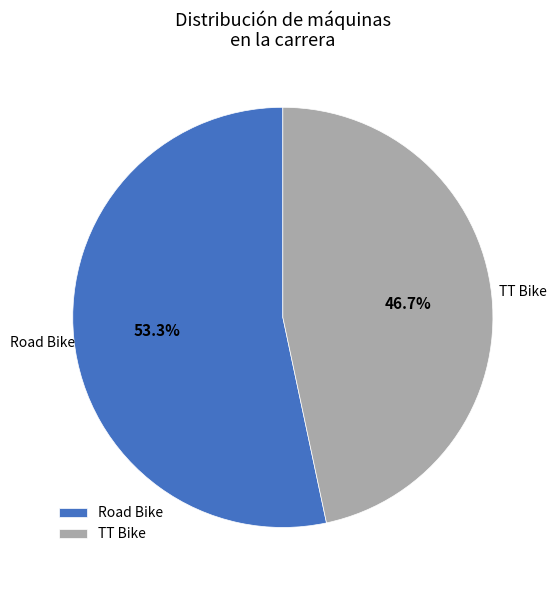

What is the smallest slice in the pie chart?

TT Bike